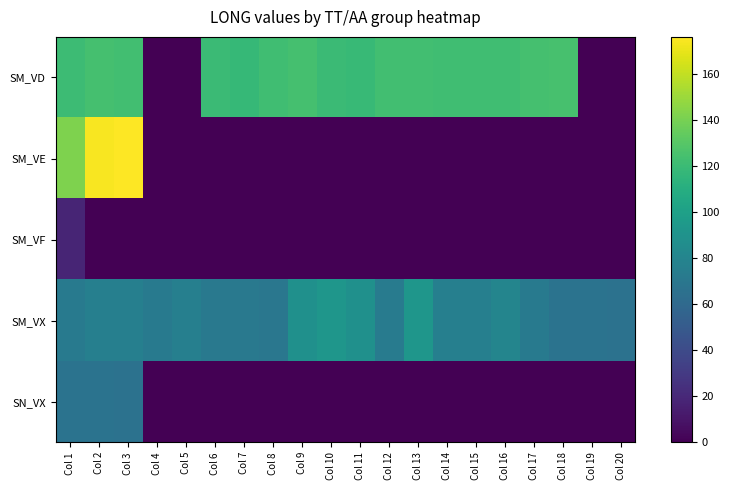

Which series has the widest spread of values?

SM_VE